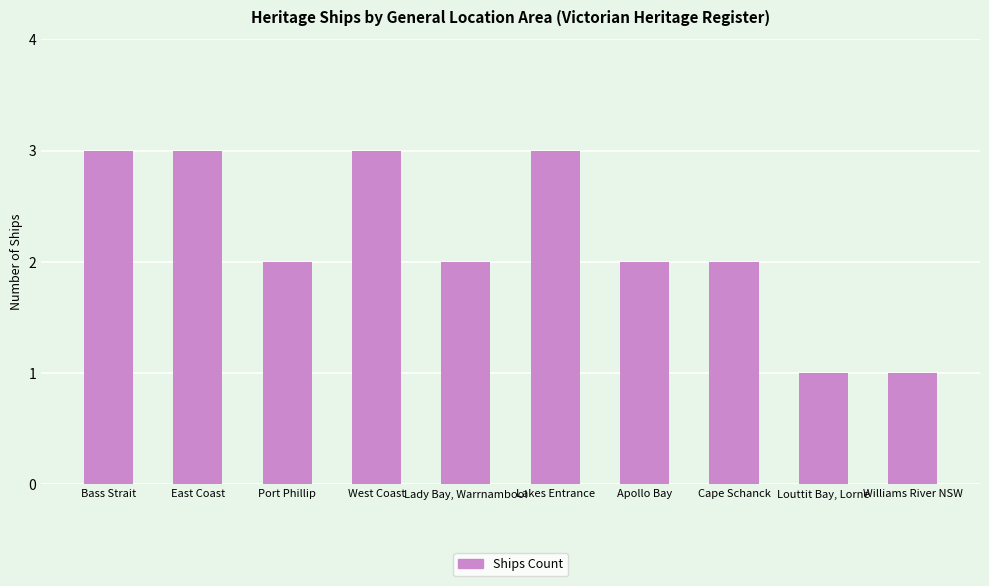

How many categories are shown in the chart?

10